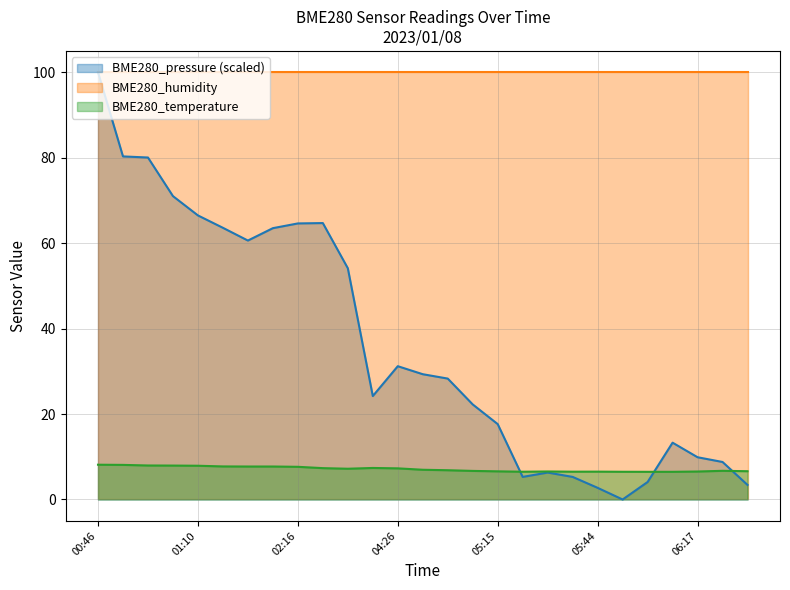

After their last crossing, which series has the higher values: BME280_temperature or BME280_pressure?

BME280_temperature